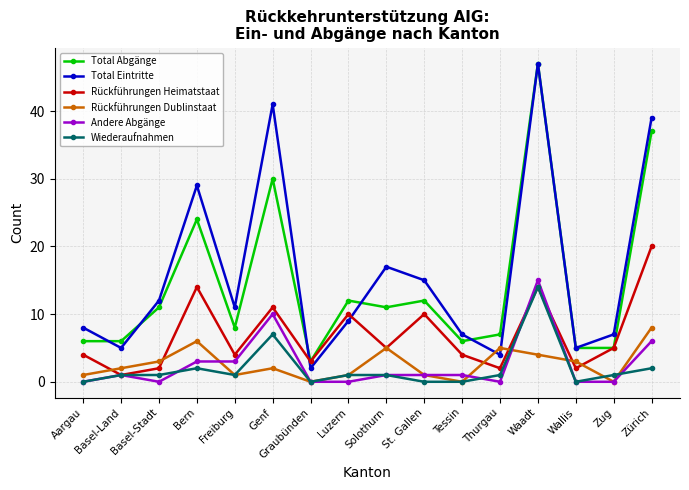

Reading left to right, extract all data points from this chart.

Total Abgänge: 6	6	11	24	8	30	3	12	11	12	6	7	47	5	5	37
Total Eintritte: 8	5	12	29	11	41	2	9	17	15	7	4	47	5	7	39
Rückführungen Heimatstaat: 4	1	2	14	4	11	3	10	5	10	4	2	14	2	5	20
Rückführungen Dublinstaat: 1	2	3	6	1	2	0	1	5	1	0	5	4	3	0	8
Andere Abgänge: 0	1	0	3	3	10	0	0	1	1	1	0	15	0	0	6
Wiederaufnahmen: 0	1	1	2	1	7	0	1	1	0	0	1	14	0	1	2